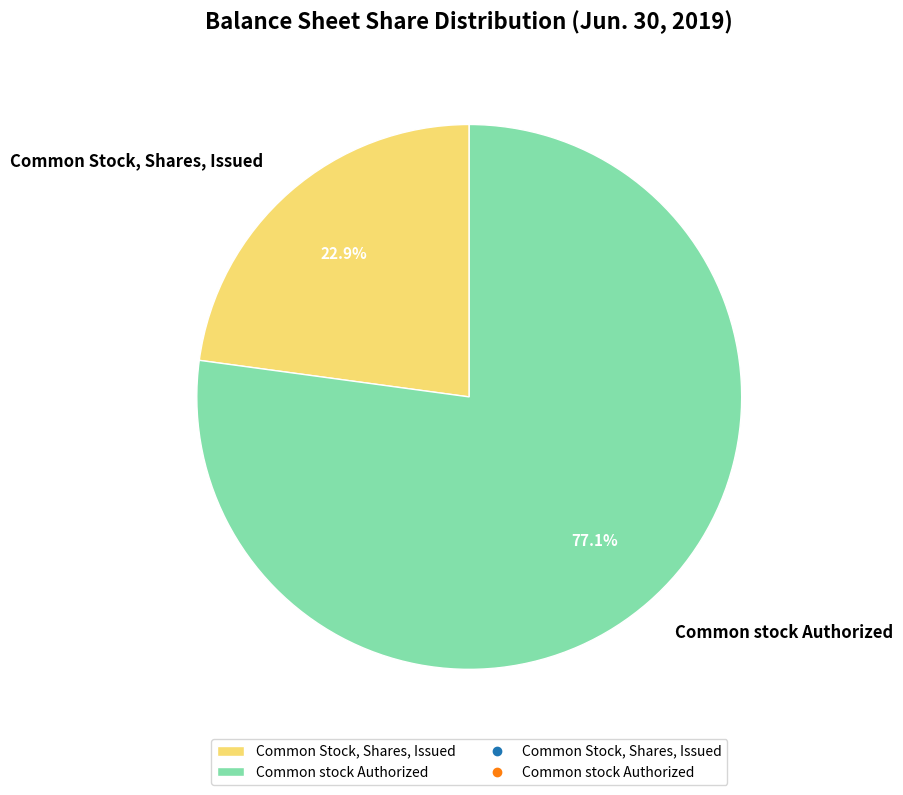

What is the largest slice in the pie chart?

Common stock Authorized